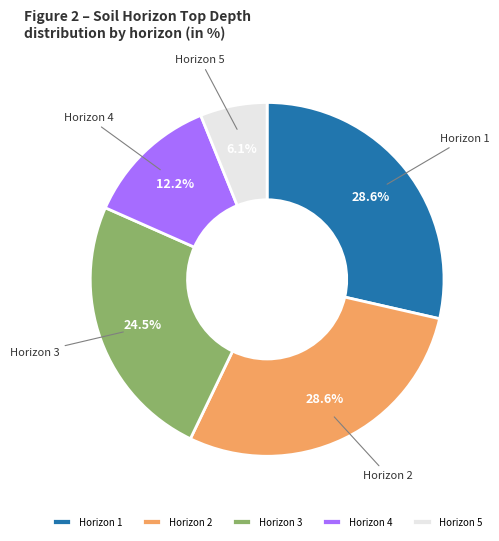

Does any single category account for the majority?

No